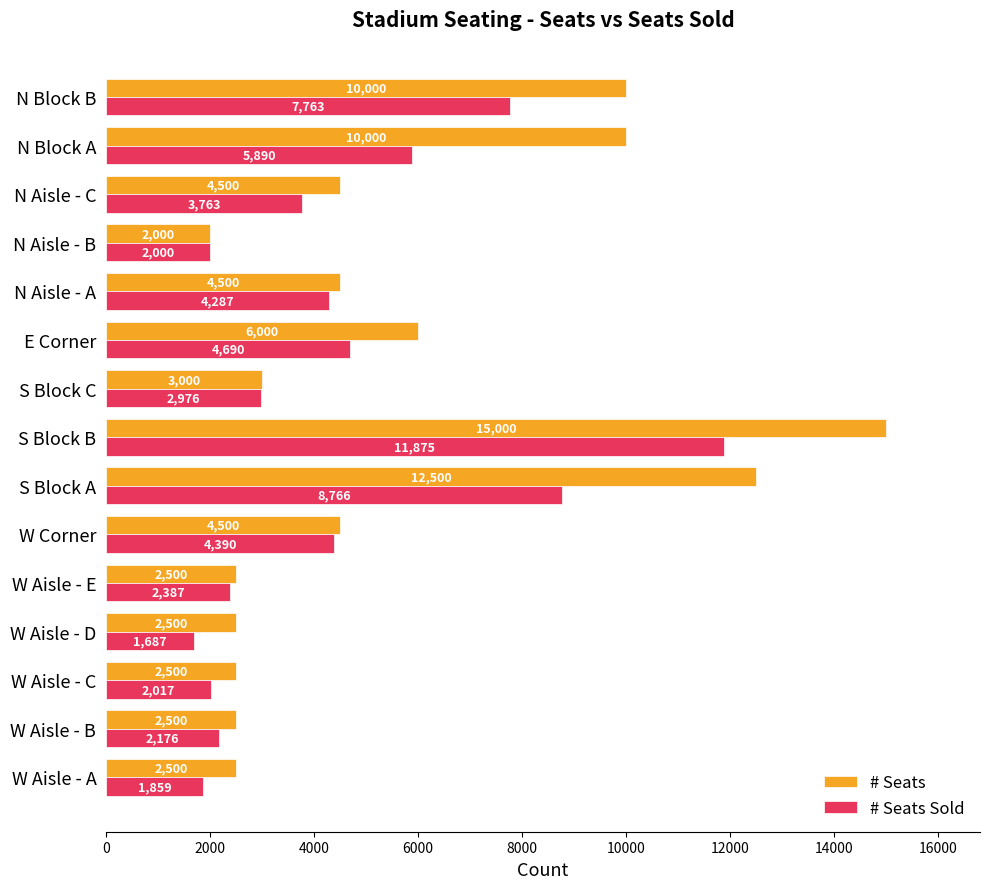

Rank the series at W Corner from lowest to highest value.

# Seats Sold, # Seats